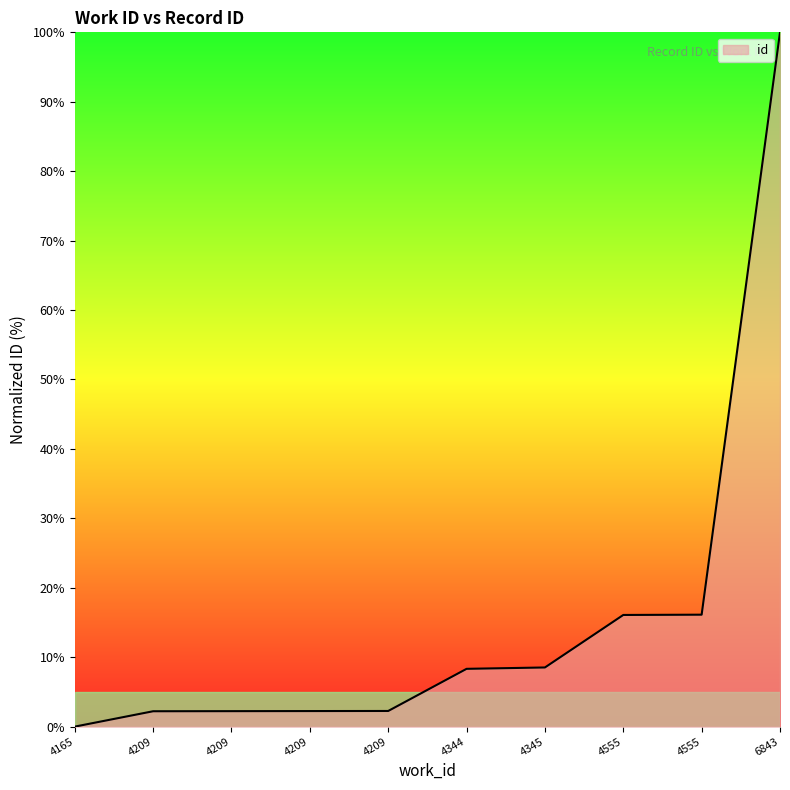

At which category does the chart reach its peak across all series?

6843